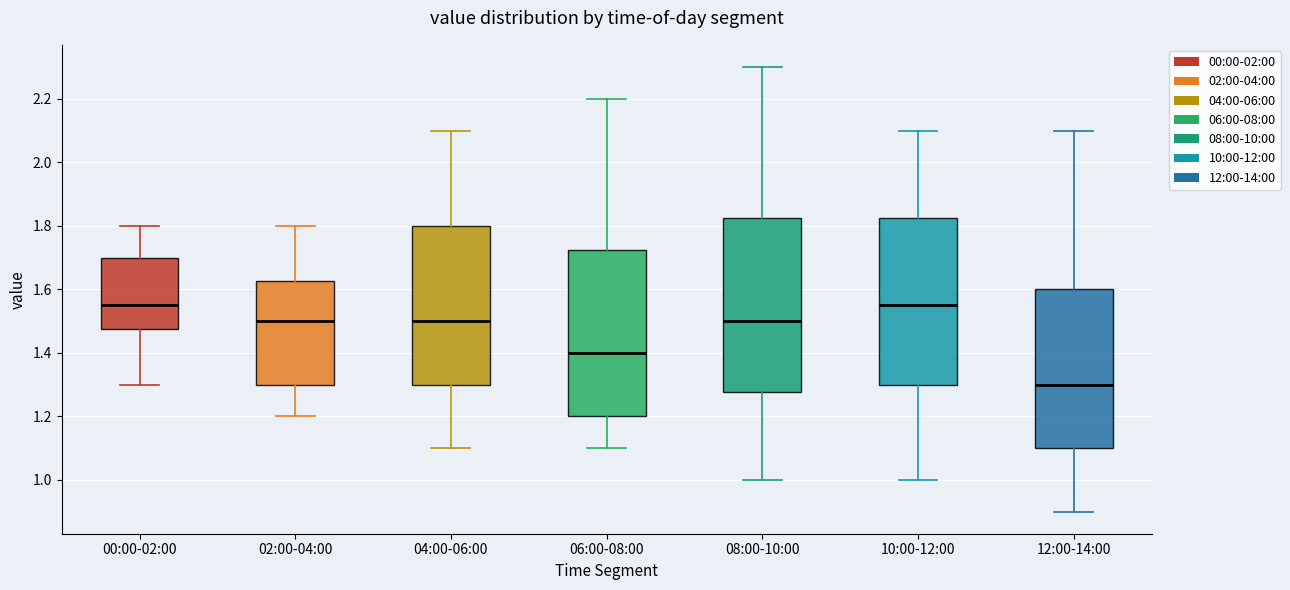

Reading left to right, read every box against the y-axis: the position of its median line, the range the box covers, and the ends of its whiskers. The values are not printed on the chart, so give them approximately, as read against the axis.

00:00-02:00: median 1.56, box 1.48 to 1.70, whiskers 1.30 to 1.80
02:00-04:00: median 1.50, box 1.30 to 1.62, whiskers 1.20 to 1.80
04:00-06:00: median 1.50, box 1.30 to 1.80, whiskers 1.10 to 2.10
06:00-08:00: median 1.40, box 1.20 to 1.72, whiskers 1.10 to 2.20
08:00-10:00: median 1.50, box 1.28 to 1.82, whiskers 1.00 to 2.30
10:00-12:00: median 1.56, box 1.30 to 1.82, whiskers 1.00 to 2.10
12:00-14:00: median 1.30, box 1.10 to 1.60, whiskers 0.90 to 2.10